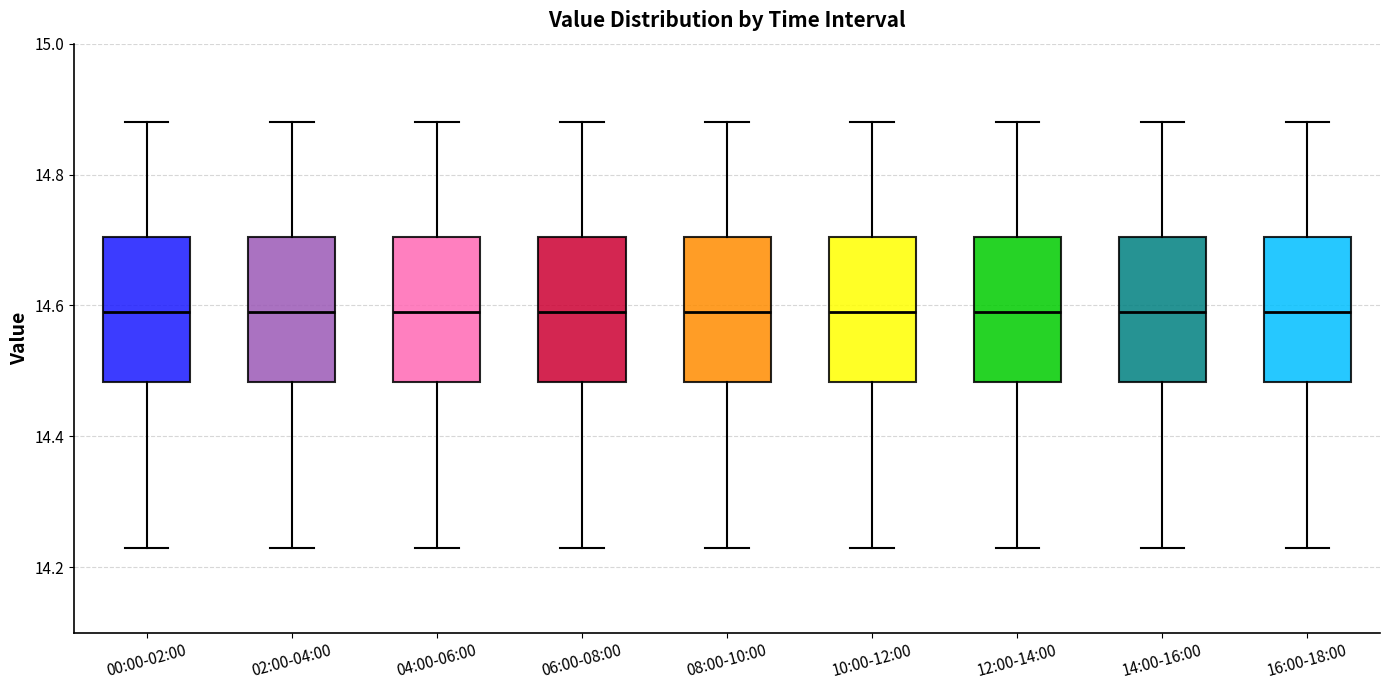

Where is the lower edge of the box for 12:00-14:00 on the y-axis? The values are not printed on the chart, so give them approximately, as read against the axis.

14.48